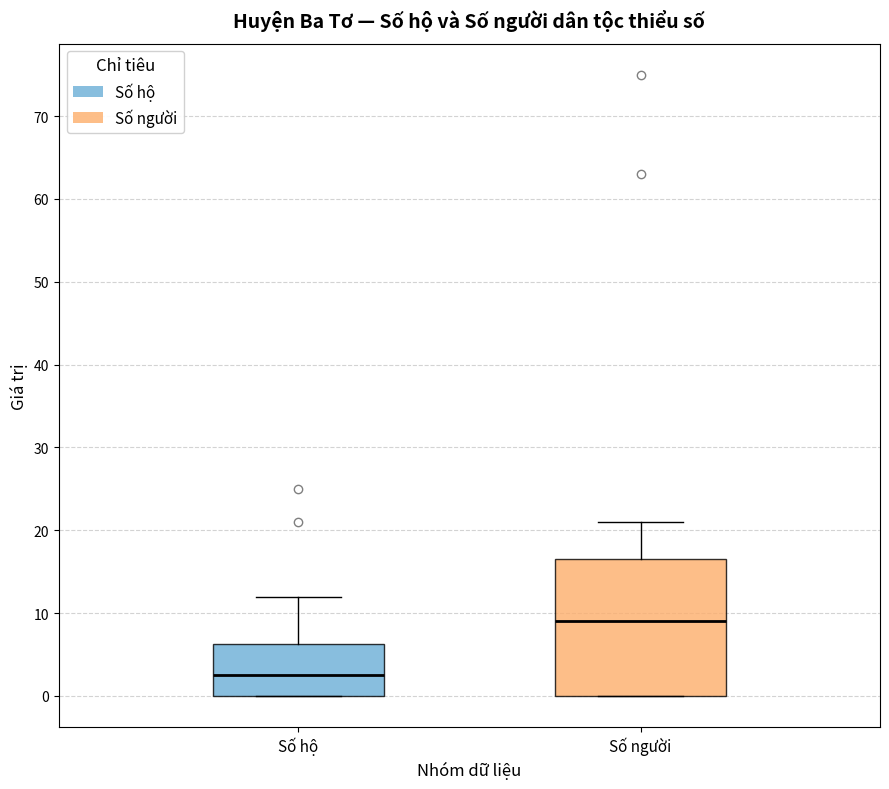

Where does the median line of the box for Số hộ sit on the y-axis? The values are not printed on the chart, so give them approximately, as read against the axis.

3